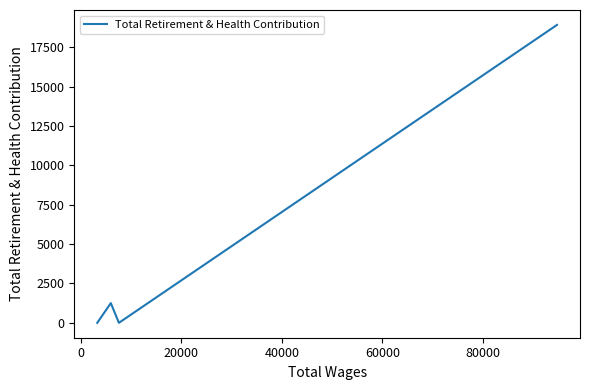

How many interior local peaks (higher than both neighbors) does the data have?

1